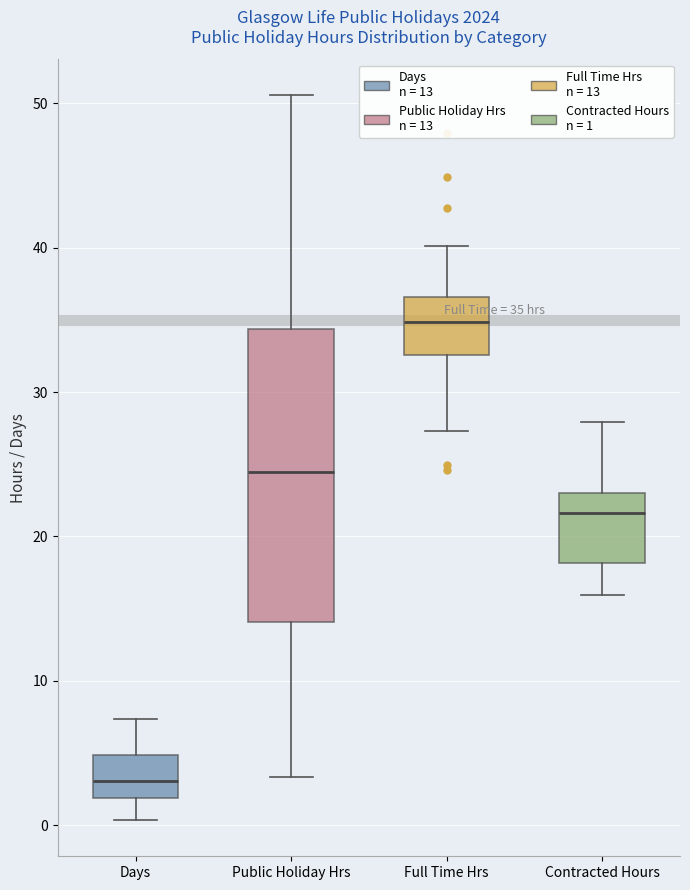

Which box's median line is the lowest?

Days